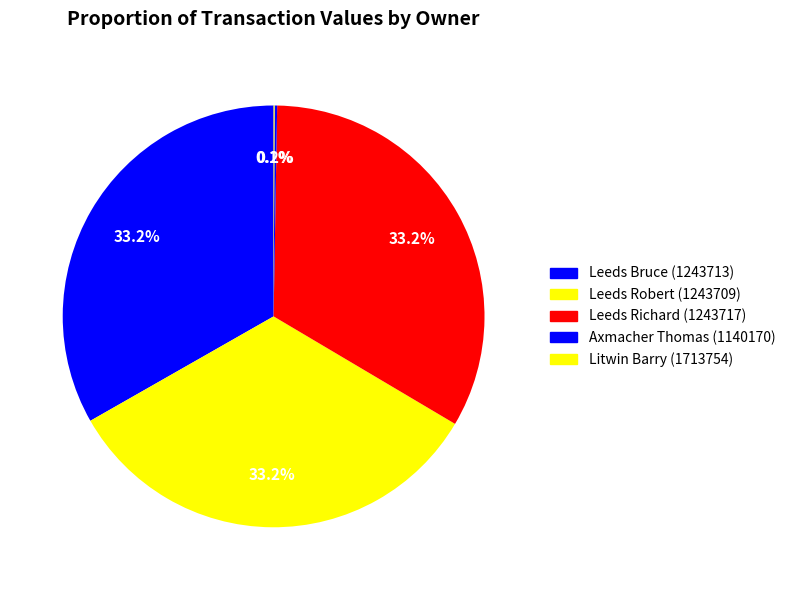

What is the smallest slice in the pie chart?

1140170 (2023)